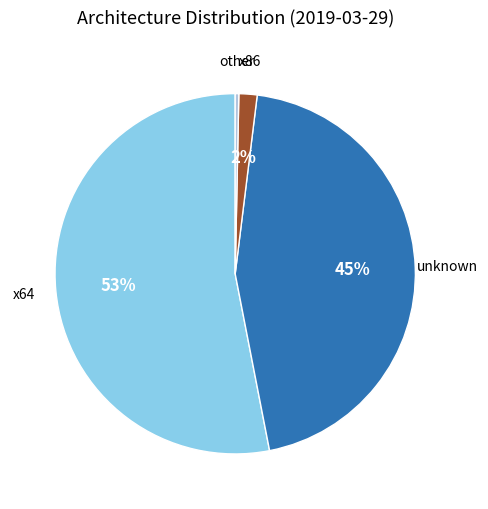

The x64 slice represents 53% of the pie. True or false?

True